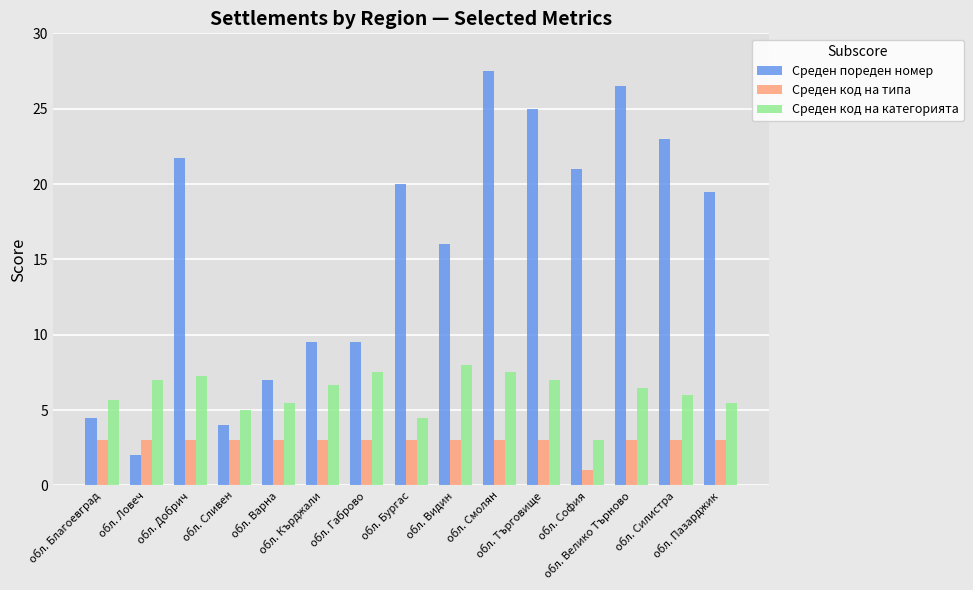

At how many categories does at least one series exceed 13?

9